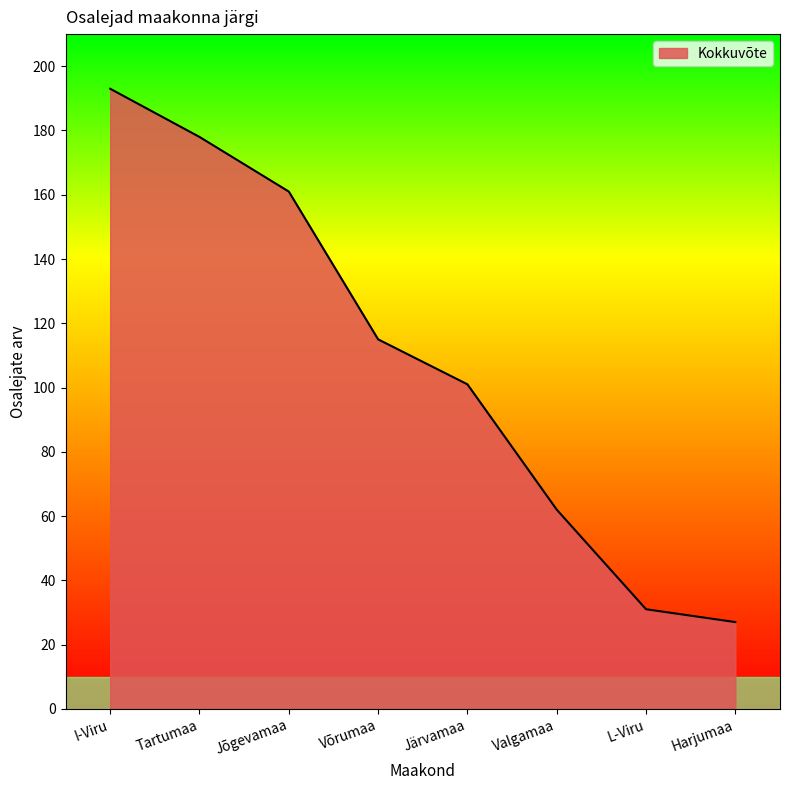

Reading left to right, what are all the values shown in this chart?

193	178	161	115	101	62	31	27